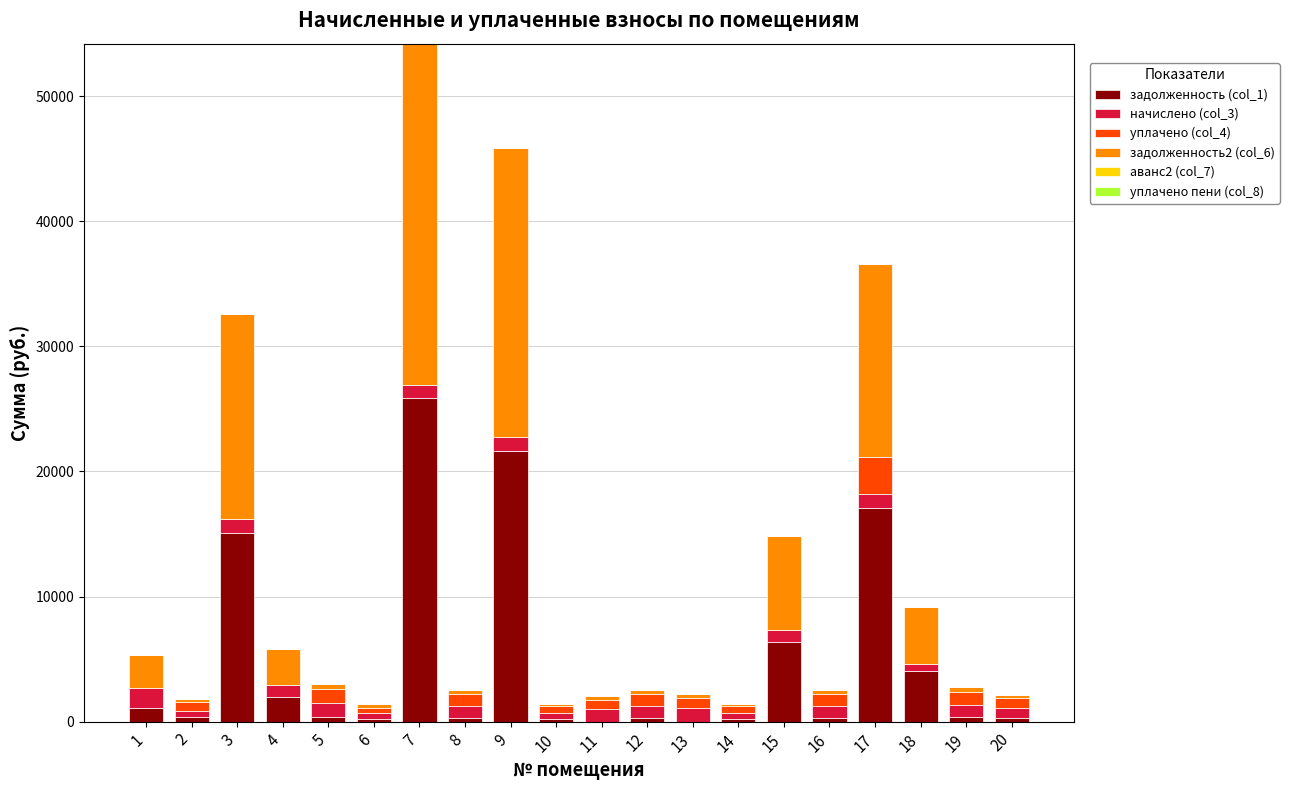

At which category is the sum across all series the highest?

7